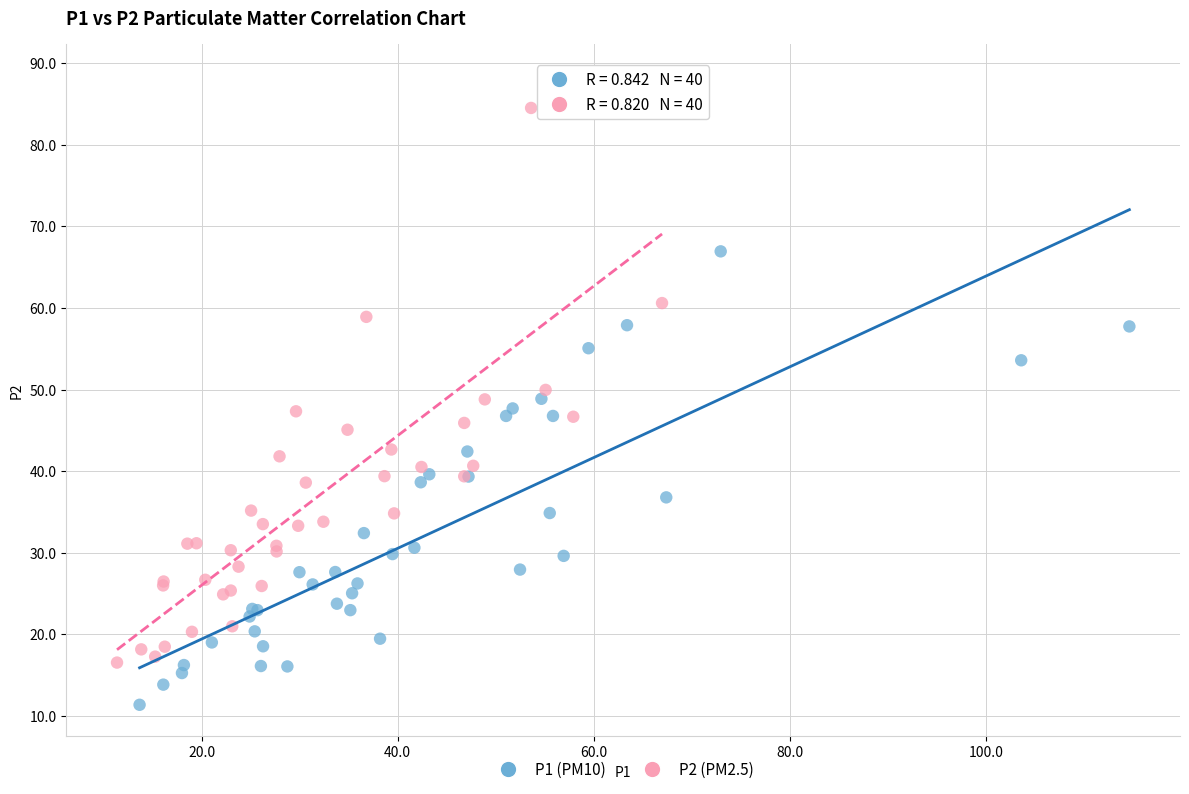

Which series has the largest Y range (max minus min)?

P2 (PM2.5)